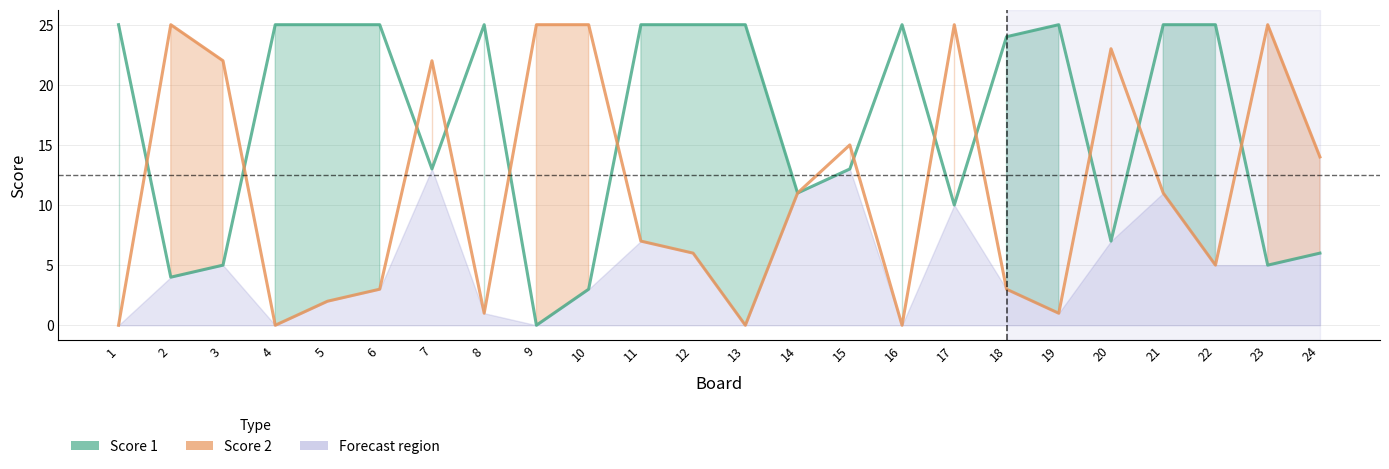

At which category is the sum across all series the highest?

21